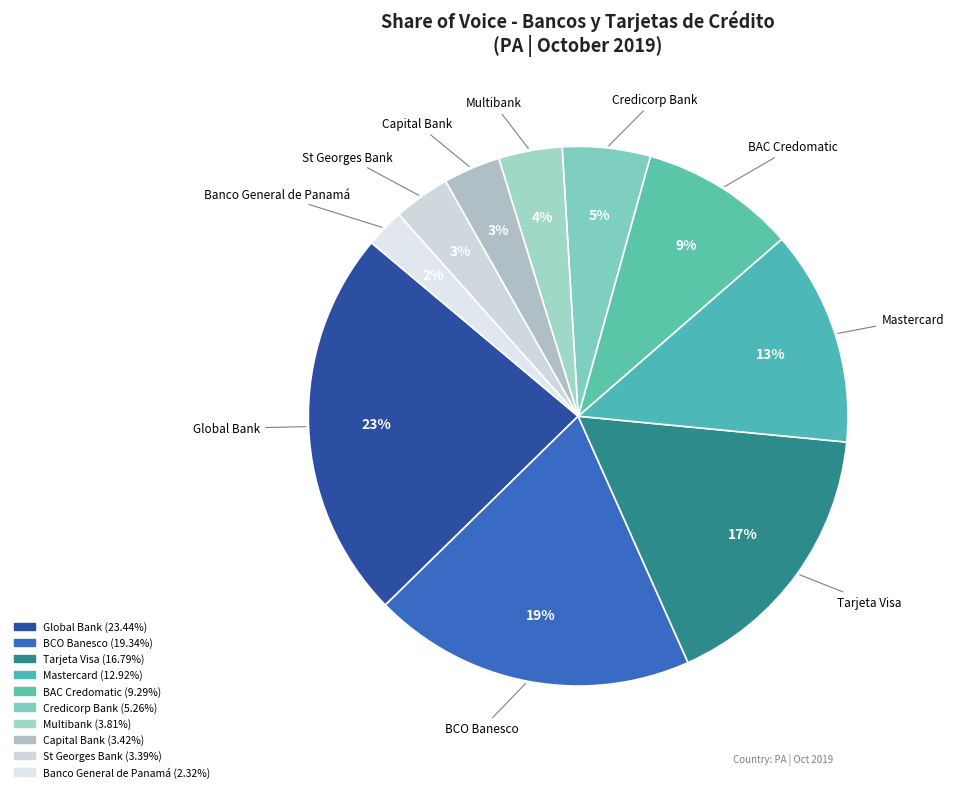

The BCO Banesco slice represents 19% of the pie. True or false?

True